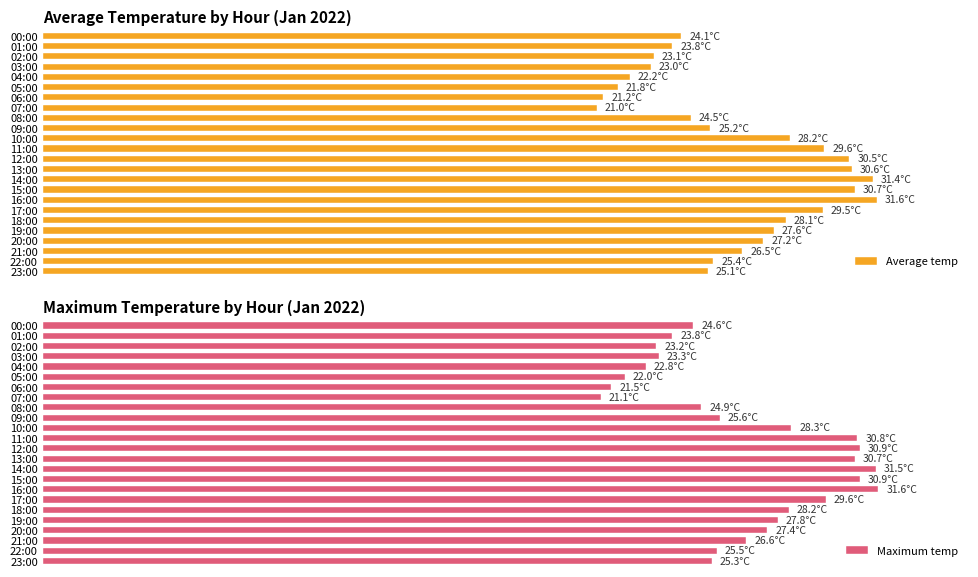

The value of Average temp at 17:00 is 40.6. True or false?

False